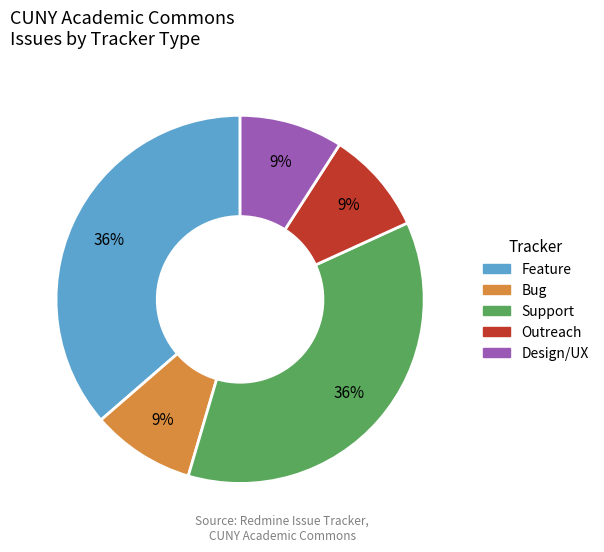

To the nearest percent, what is the average slice percentage?

20%